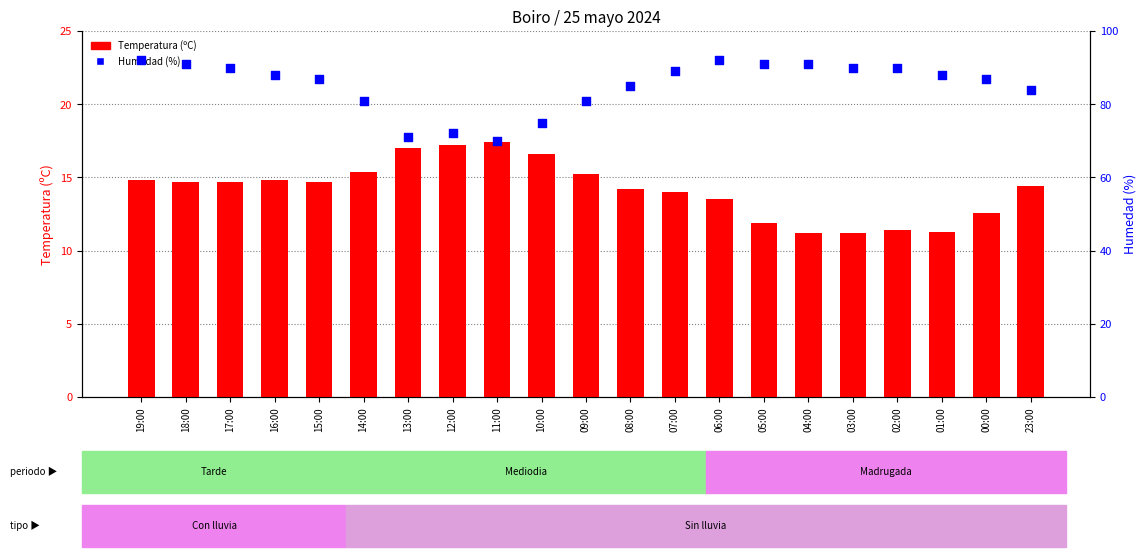

At which category is the sum across all series the highest?

19:00